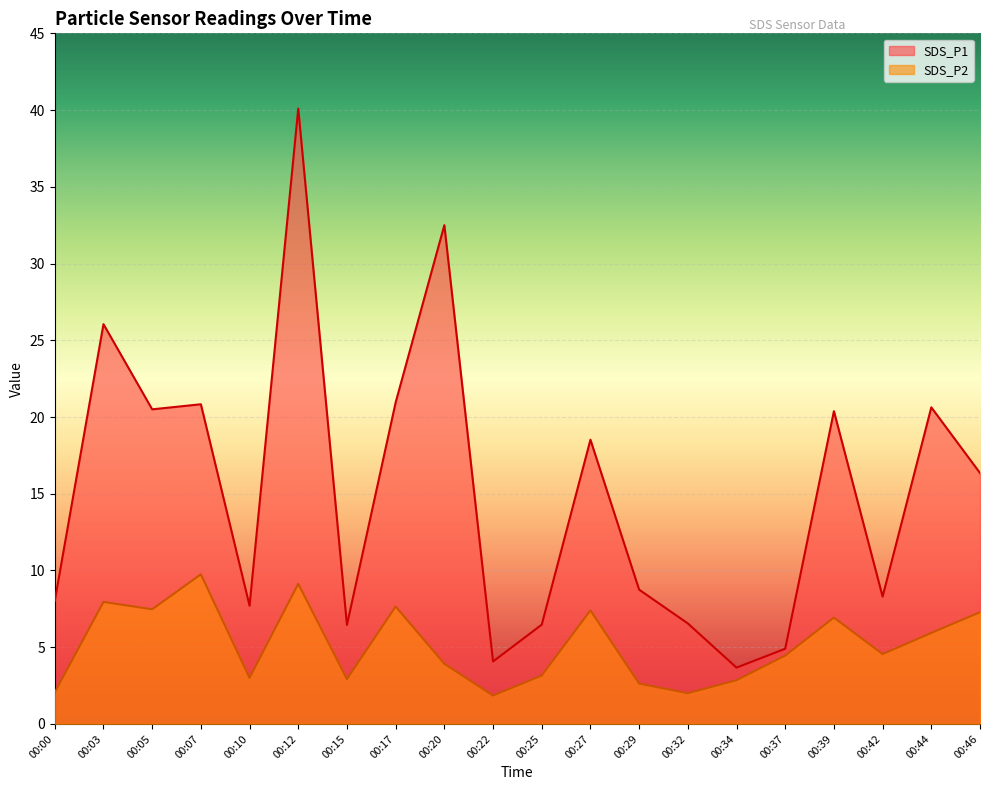

Which has a higher value, 00:07 or 00:17?

00:17